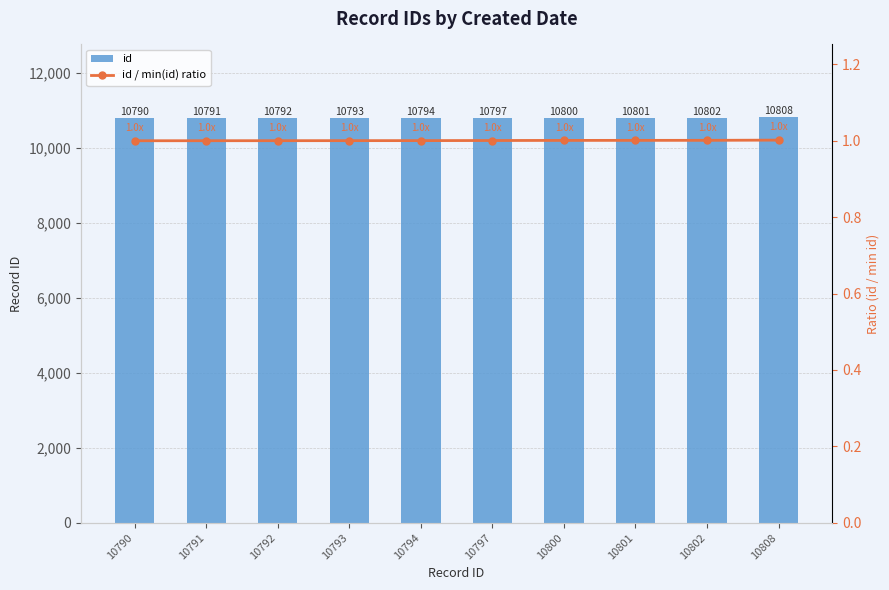

The id / min(id) ratio series shows 1.0 at 10808. True or false?

True